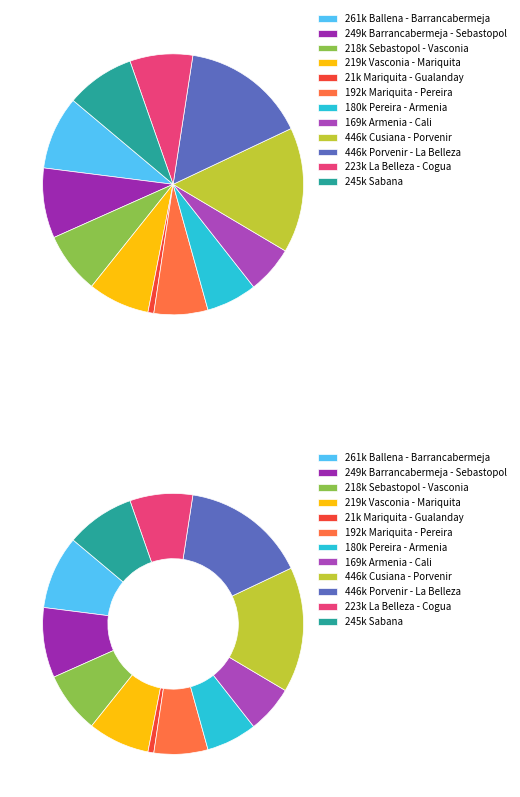

Is it true that Pereira - Armenia is 6% of the pie?

True